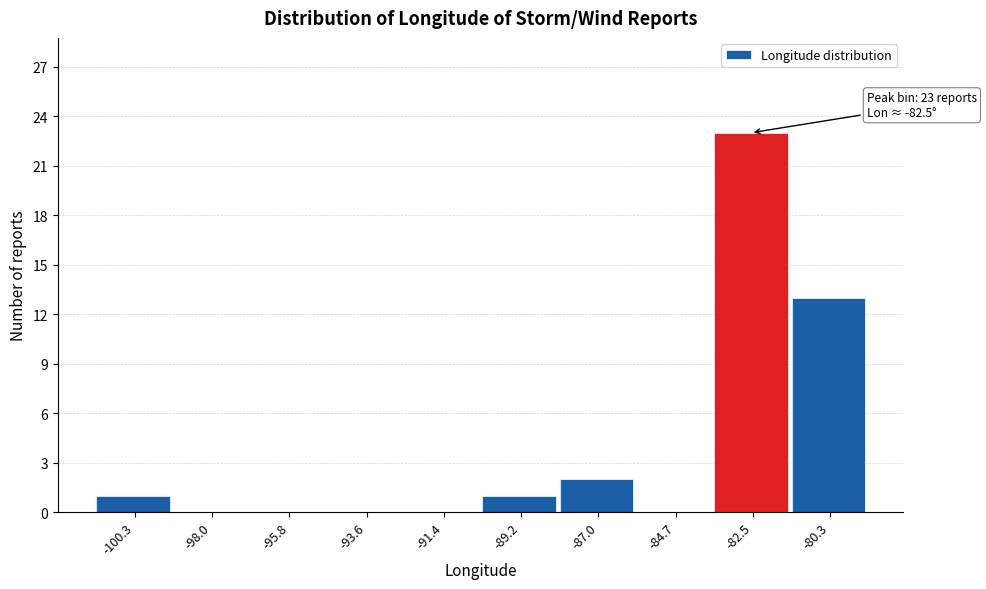

Which range on the x-axis has the tallest bar?

-83.5 to -81.5